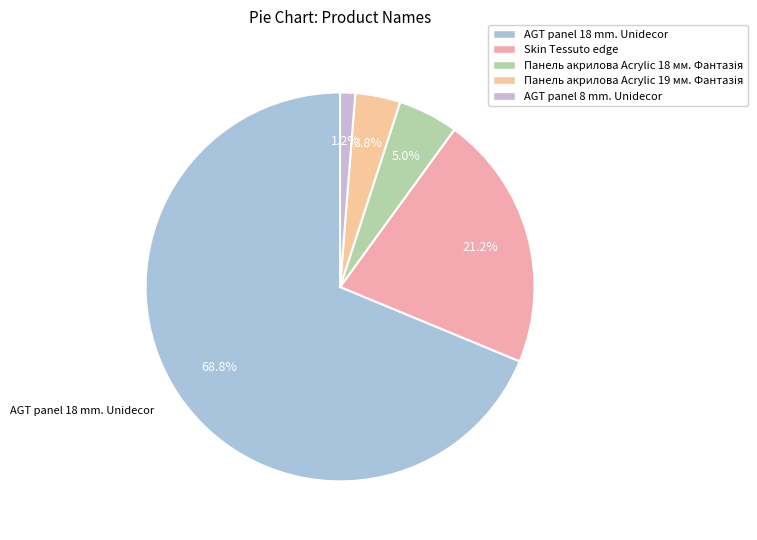

How many slices are in this pie chart?

5